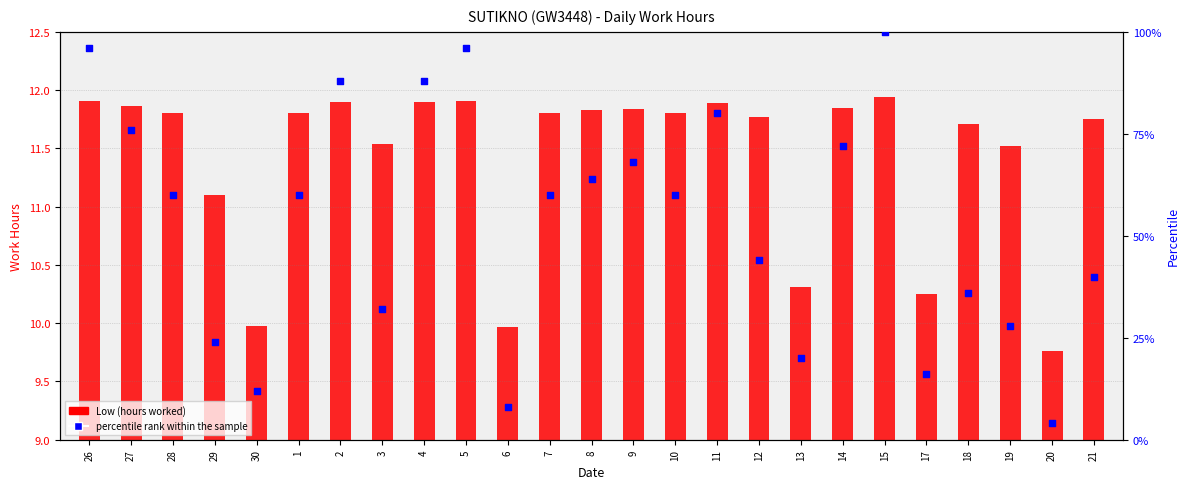

Which series contains the highest Y value?

percentile rank within the sample